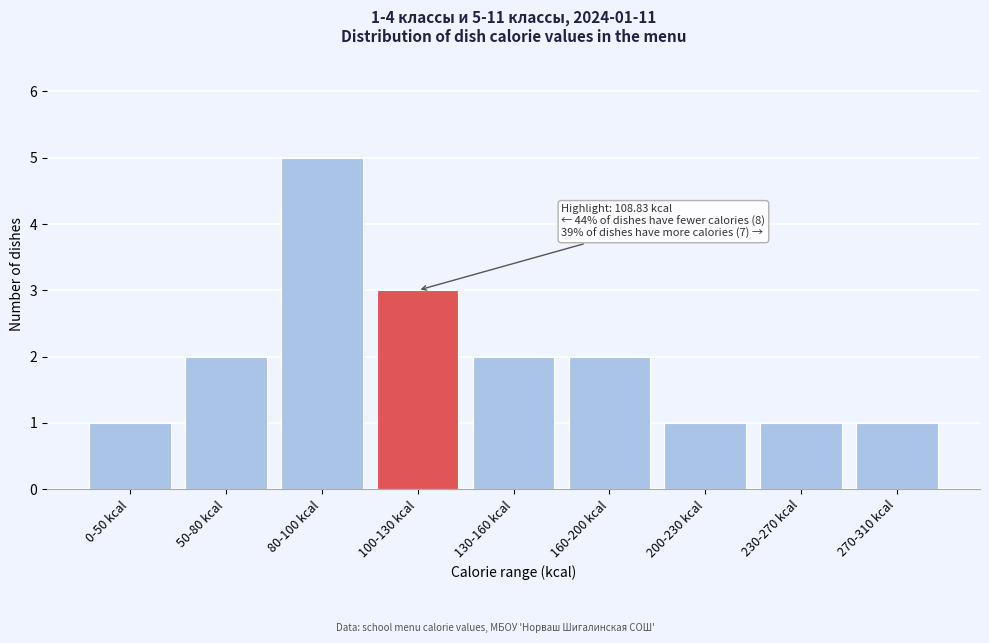

Reading right to left, what are all the values shown in this chart?

270-310 kcal=1	230-270 kcal=1	200-230 kcal=1	160-200 kcal=2	130-160 kcal=2	100-130 kcal=3	80-100 kcal=5	50-80 kcal=2	0-50 kcal=1